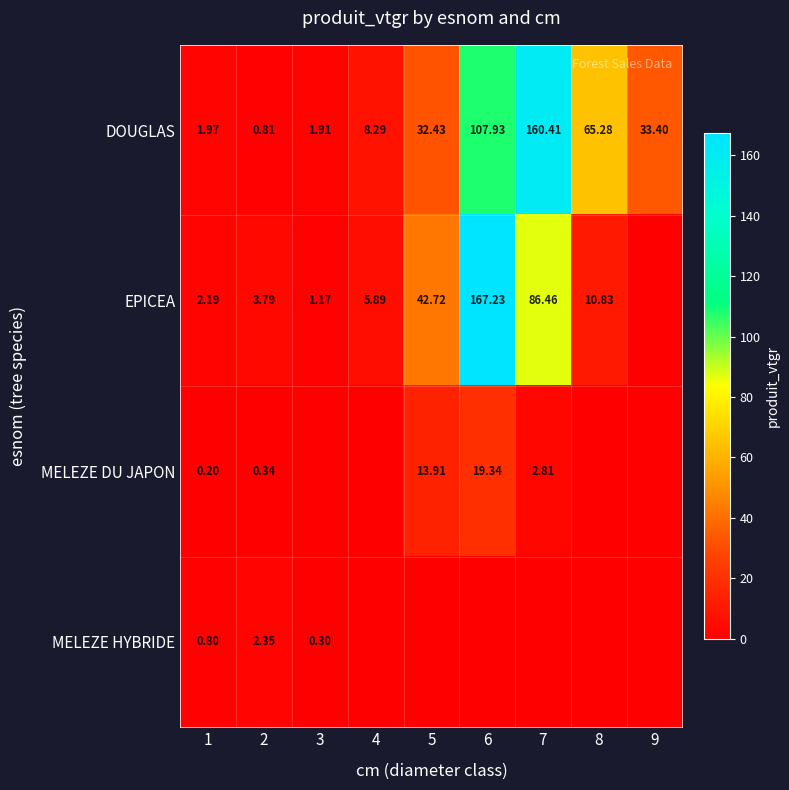

Rank the series at 2 from highest to lowest value.

EPICEA, MELEZE HYBRIDE, DOUGLAS, MELEZE DU JAPON